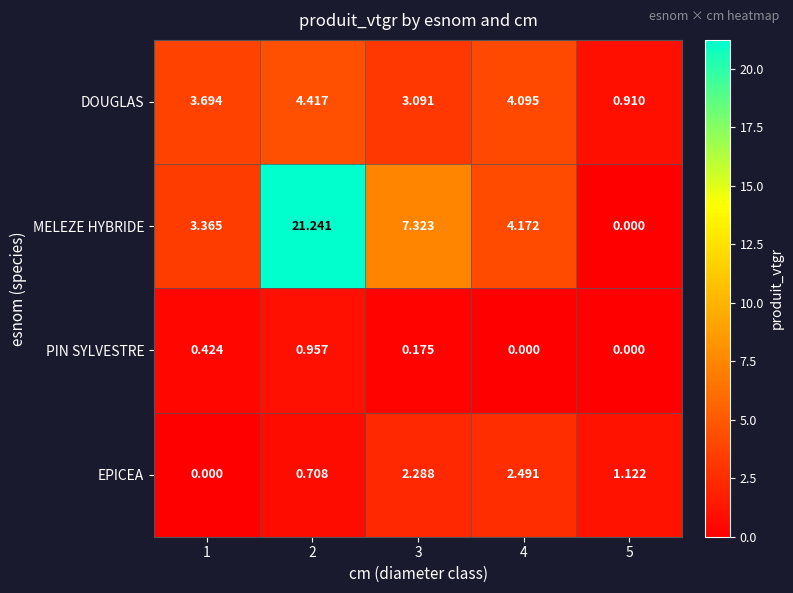

At 1, list the series in order from largest to smallest.

DOUGLAS, MELEZE HYBRIDE, PIN SYLVESTRE, EPICEA